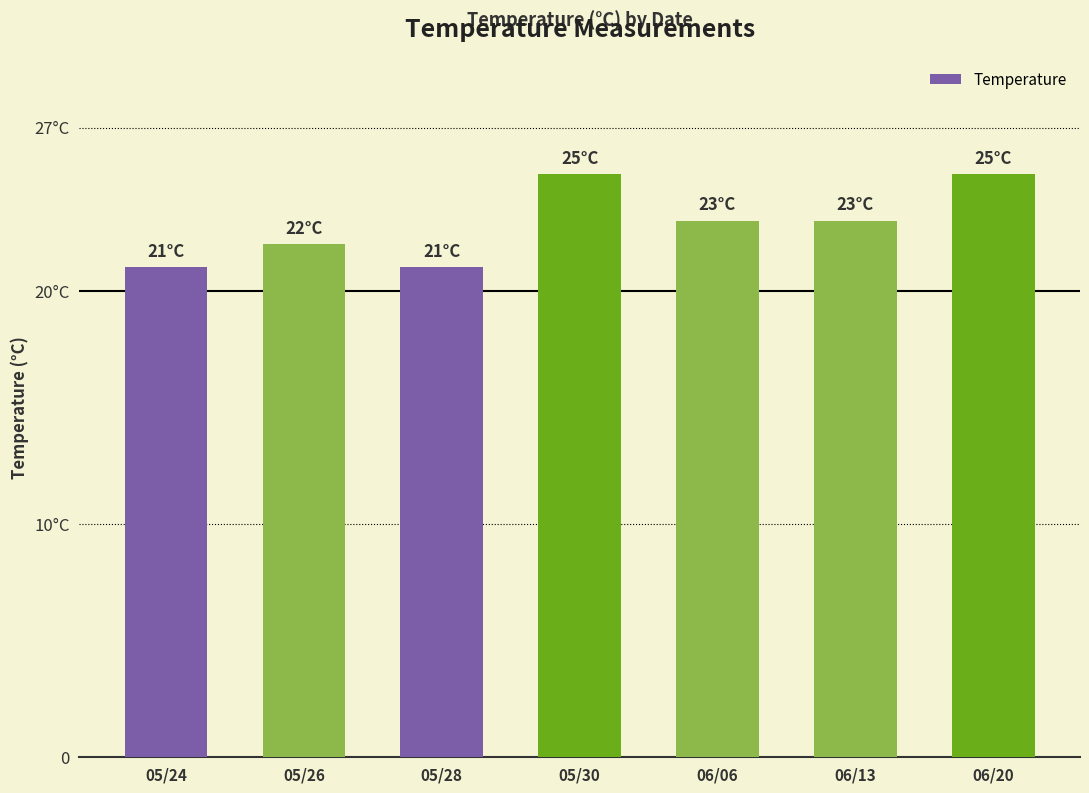

Which has a higher value, 06/20 or 05/24?

06/20